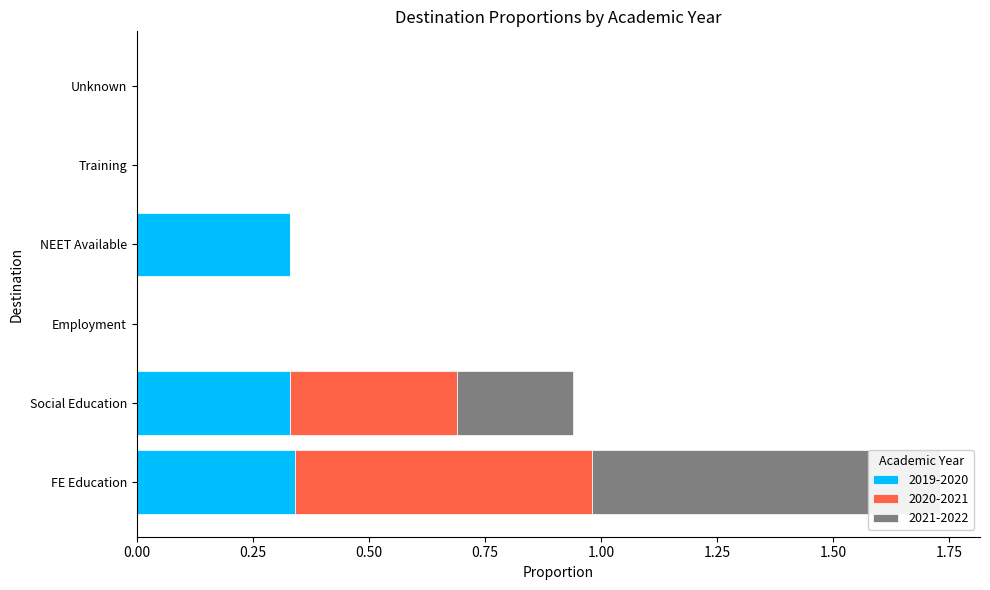

How many bars are there in total?

18